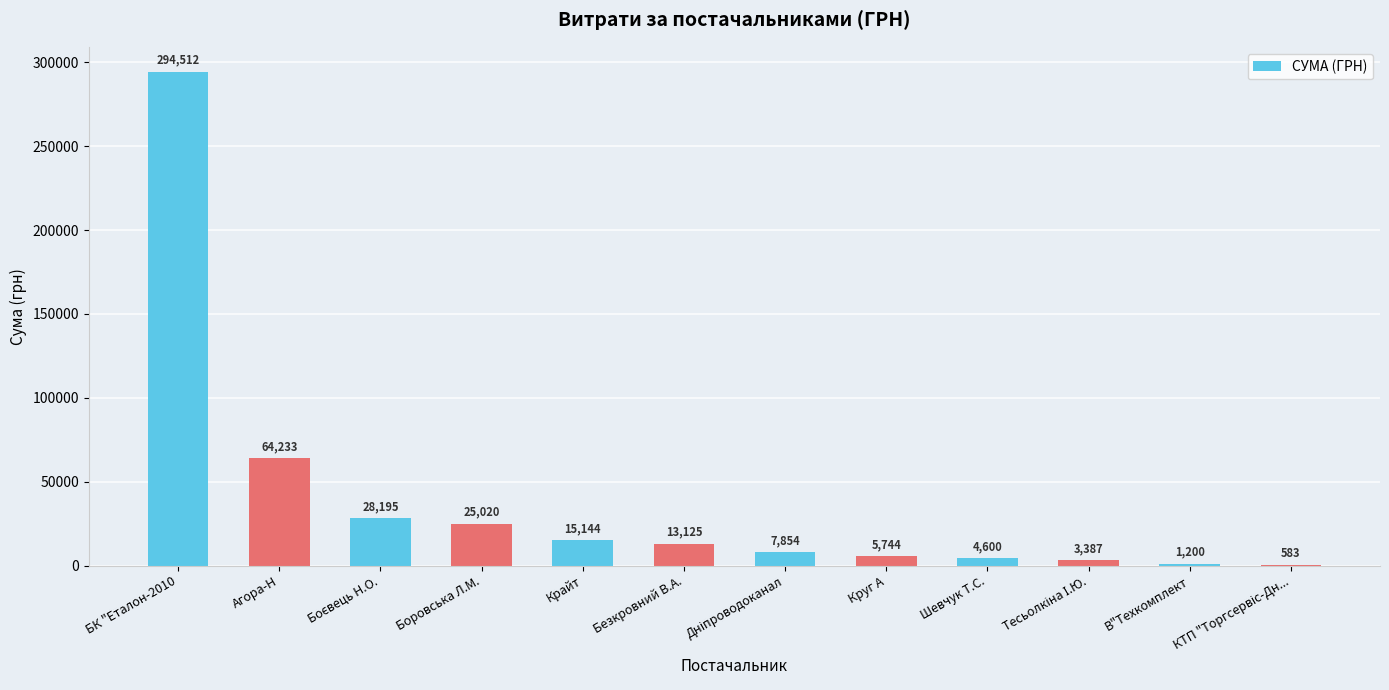

Count the number of values greater than 13124.

6